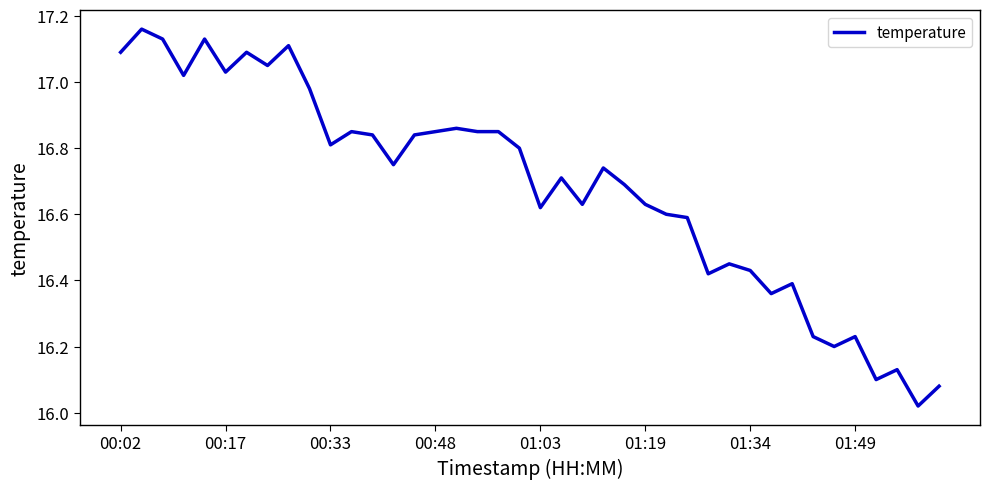

What is the difference between the maximum and minimum values?

1.1